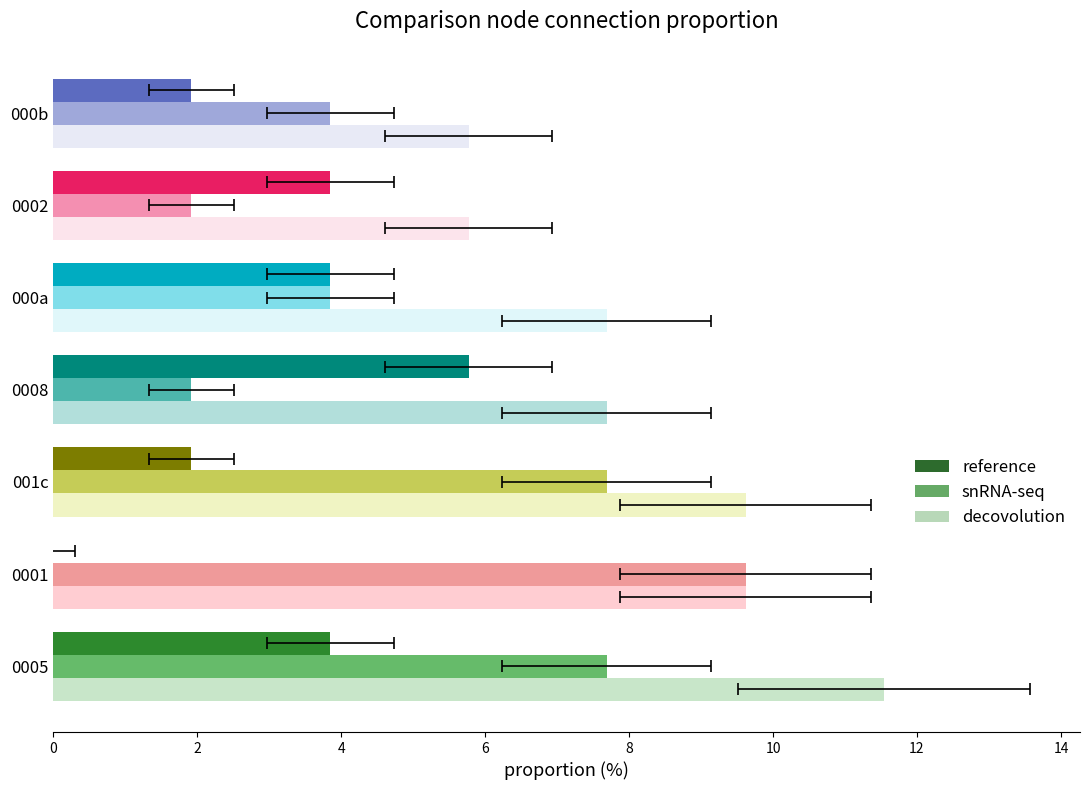

Reading left to right, list all the values displayed in this chart.

reference: 3.9	0.0	1.9	5.8	3.9	3.9	1.9
snRNA-seq: 7.7	9.6	7.7	1.9	3.9	1.9	3.9
decovolution: 11.5	9.6	9.6	7.7	7.7	5.8	5.8